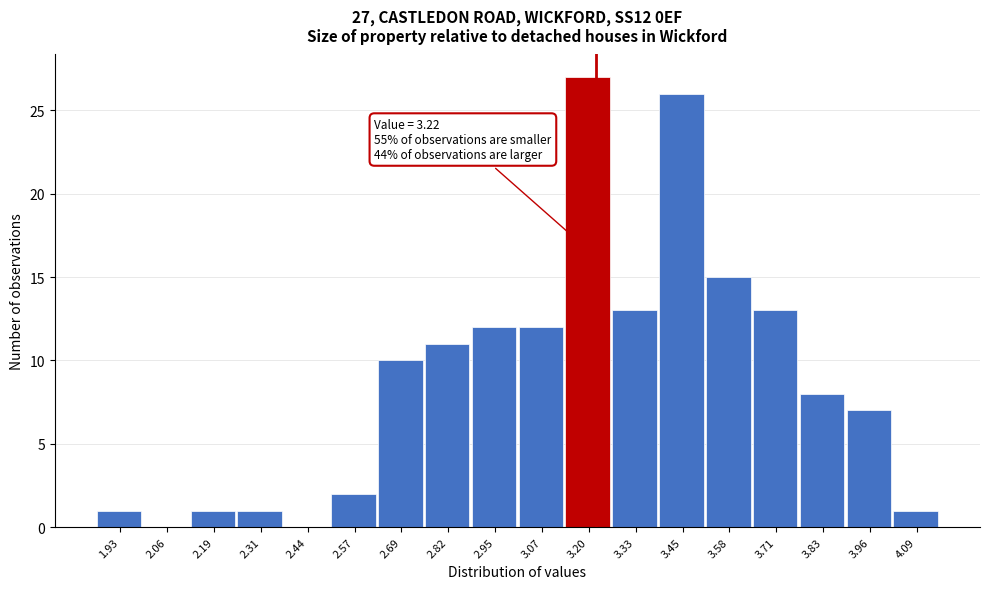

Over which range of the x-axis is the bar tallest?

3.14 to 3.26